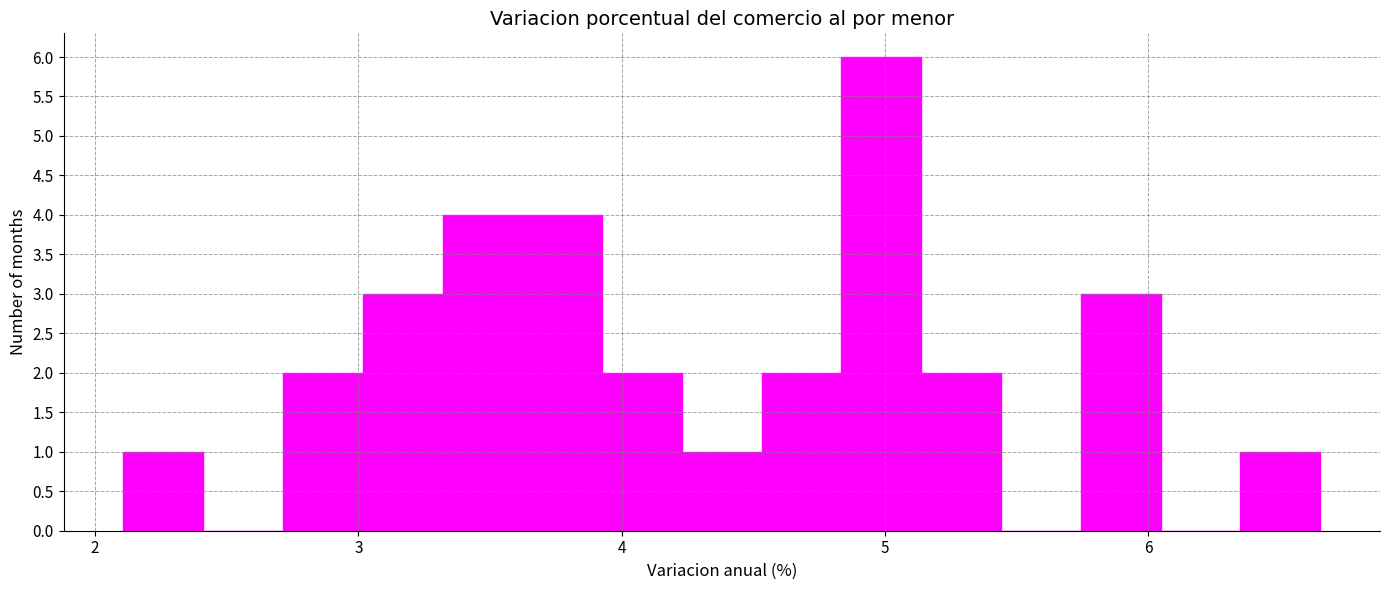

Read against the x-axis, roughly where is the centre of the tallest bar?

5.0